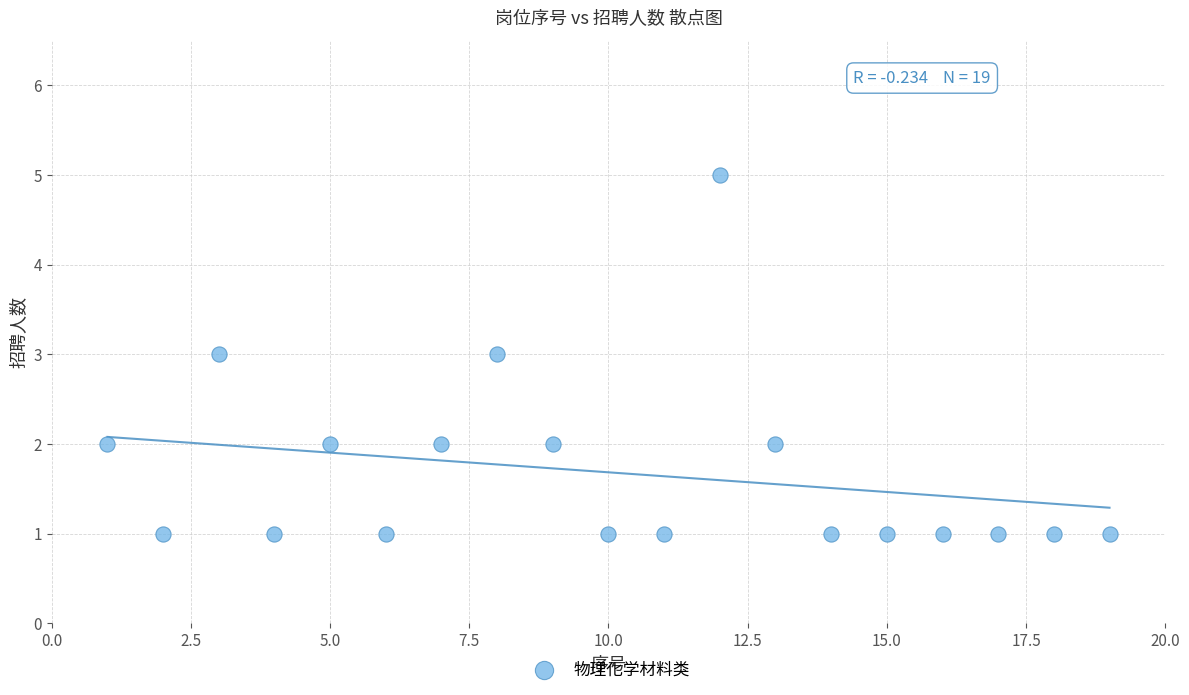

What is the range of X values (max minus min)?

18